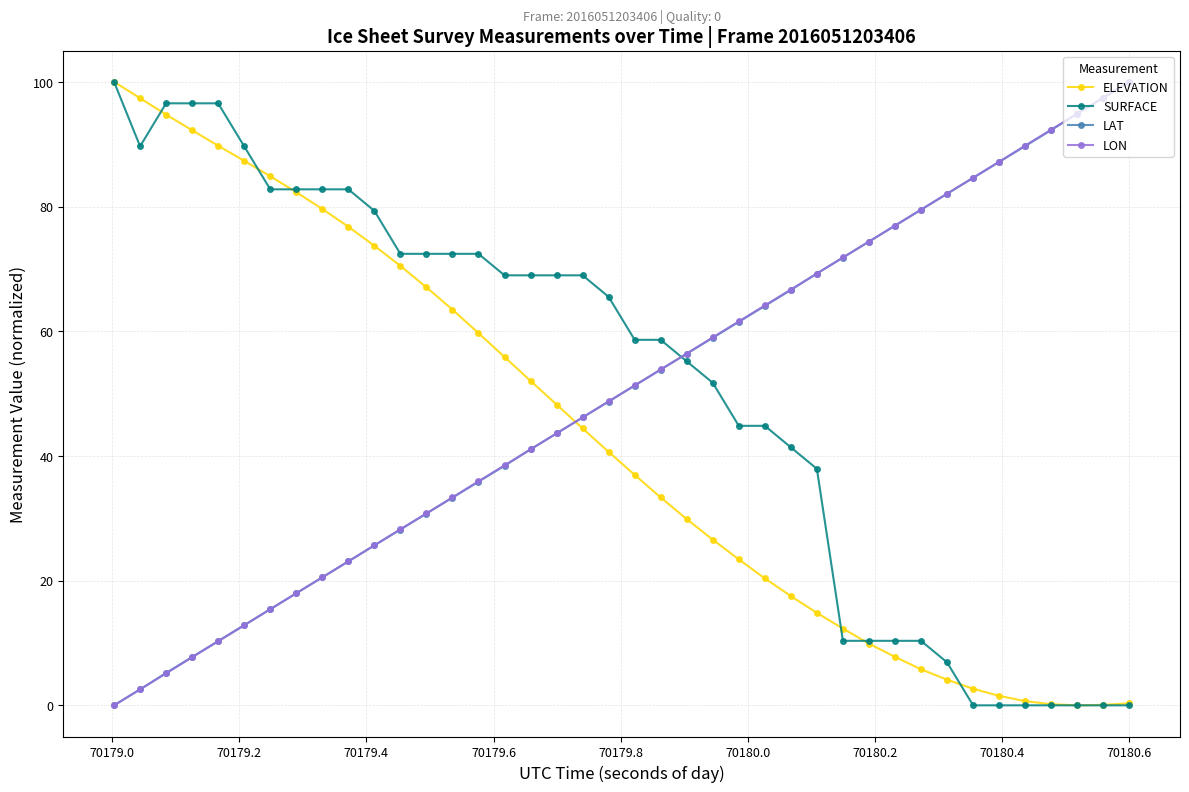

True or false: LON has more than 2 points higher than both neighbors.

False